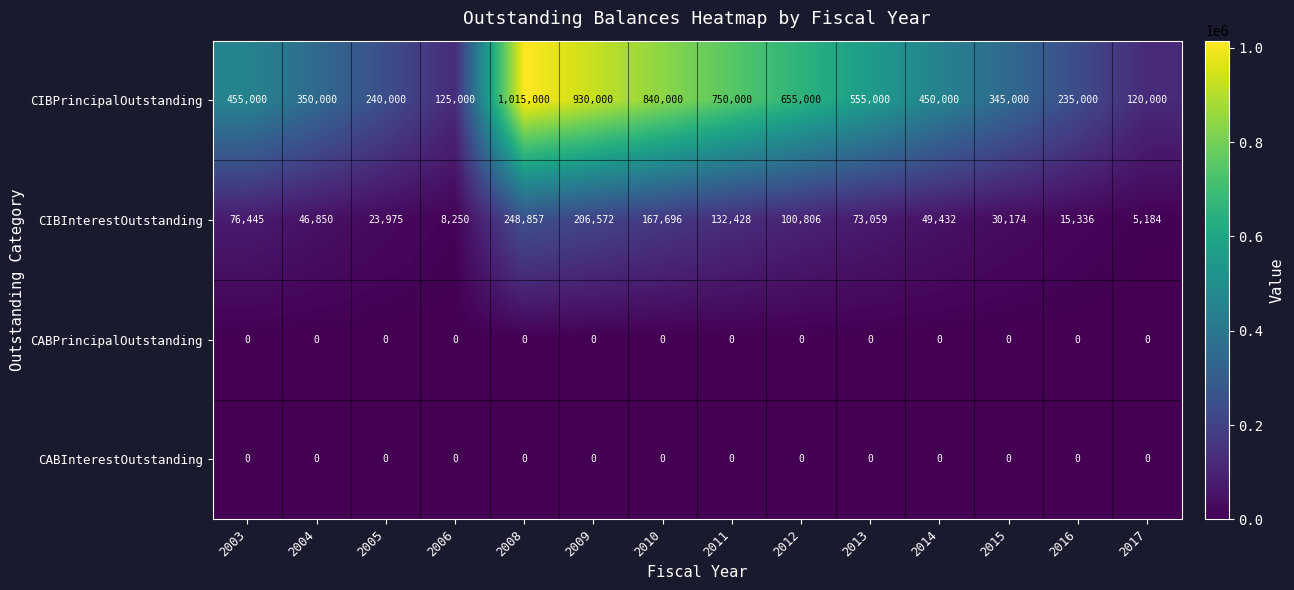

What is the difference between the maximum and minimum values in the CIBInterestOutstanding series?

243673